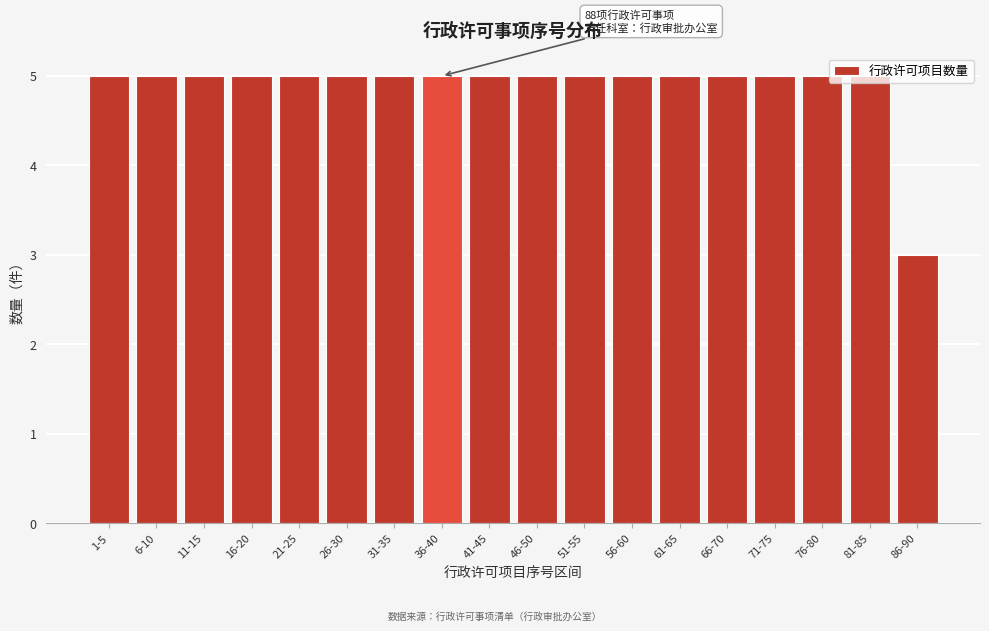

What is the maximum value shown in the chart?

5